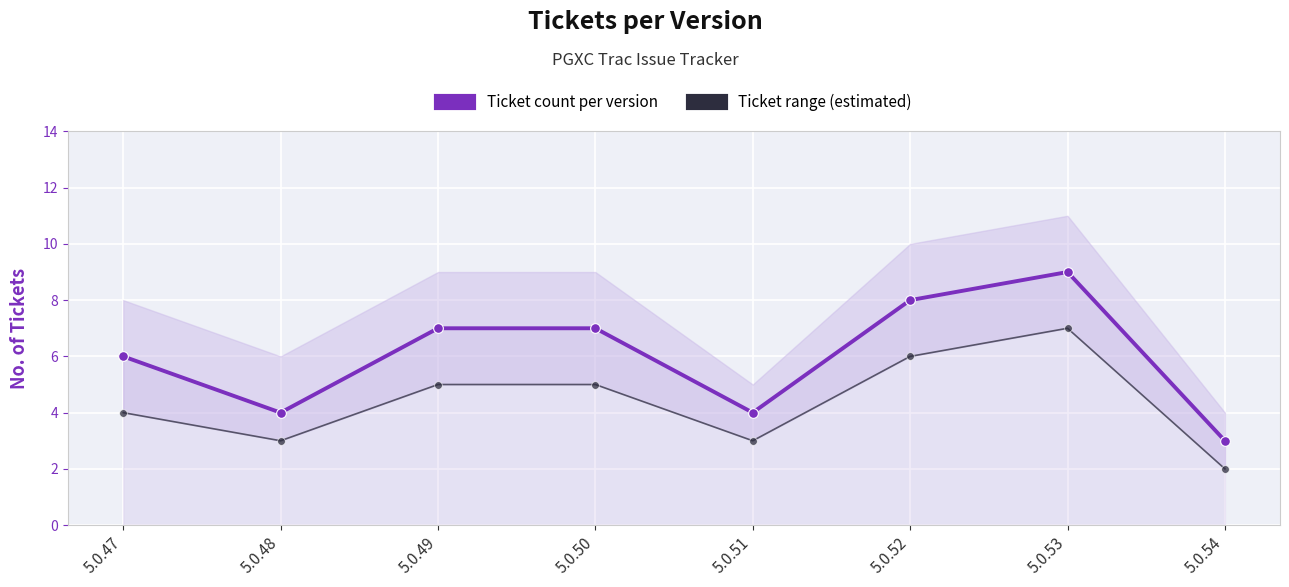

What is the difference between the maximum and second lowest values in the Ticket count per version series?

5